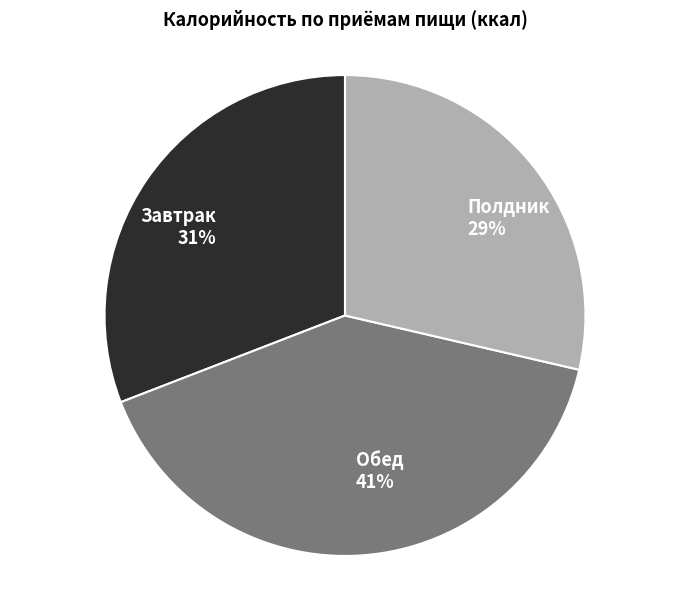

Which has a higher value, Завтрак or Полдник?

Завтрак